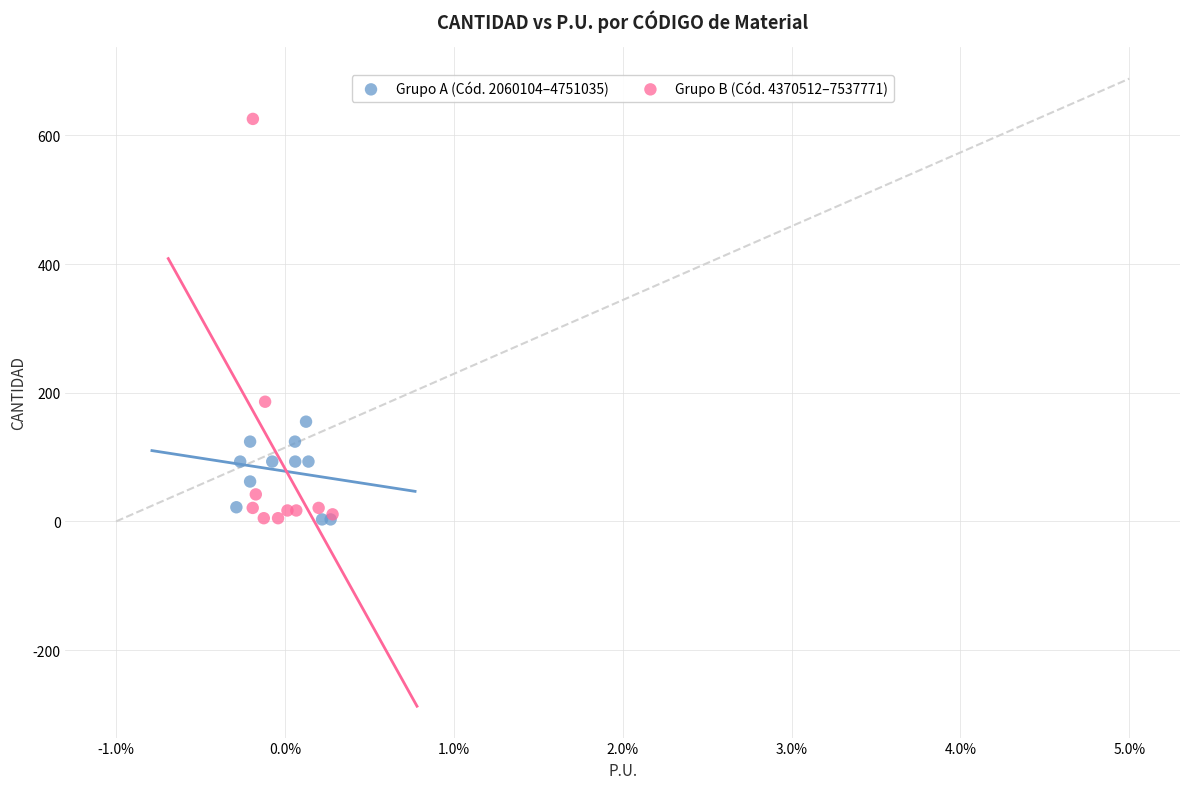

Which series has the widest spread of Y values?

Grupo B (Cód. 4370512–7537771)